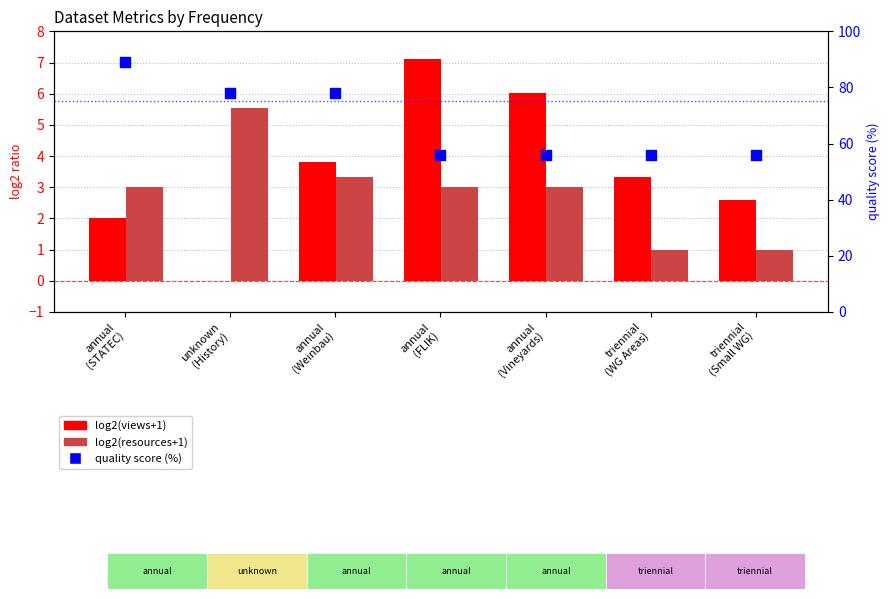

At how many categories does at least one series exceed 29?

7